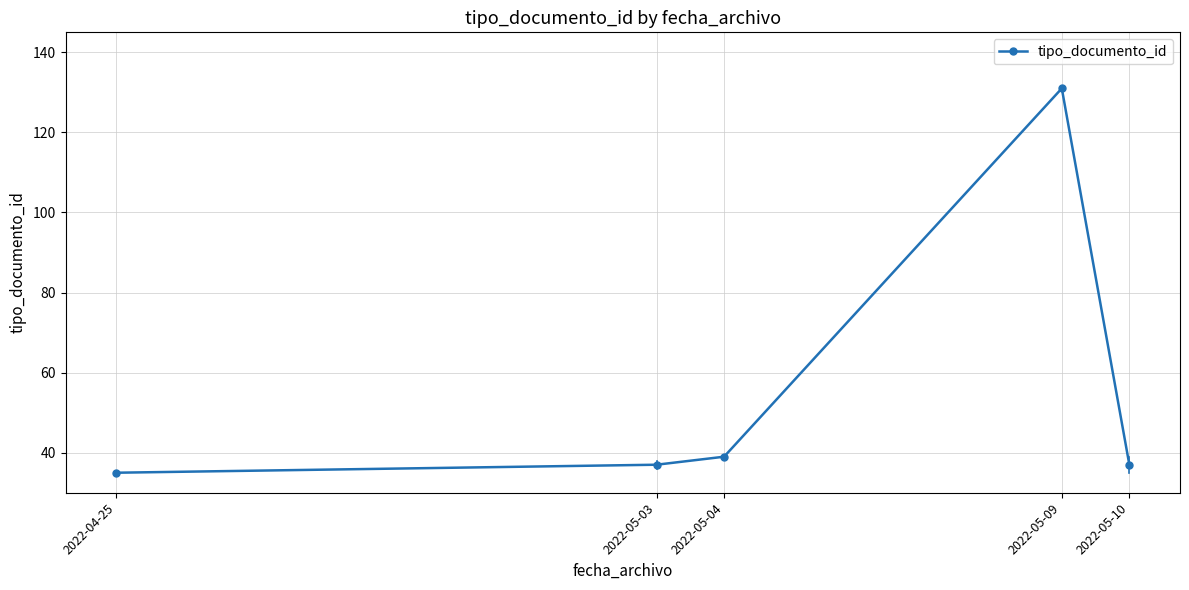

Reading left to right, transcribe all the data shown in this chart.

35	37	39	131	37